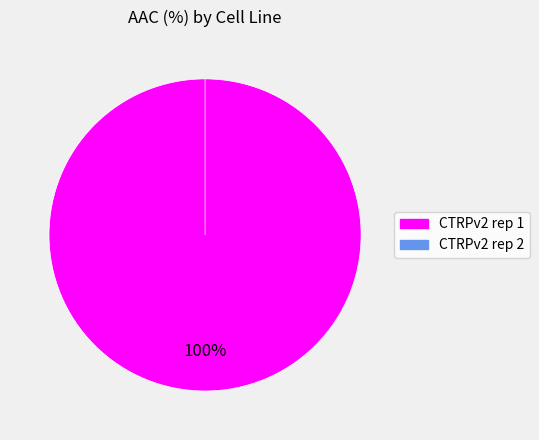

To the nearest percent, what is the difference between the CTRPv2 rep 2 and CTRPv2 rep 1 slice percentages?

100%